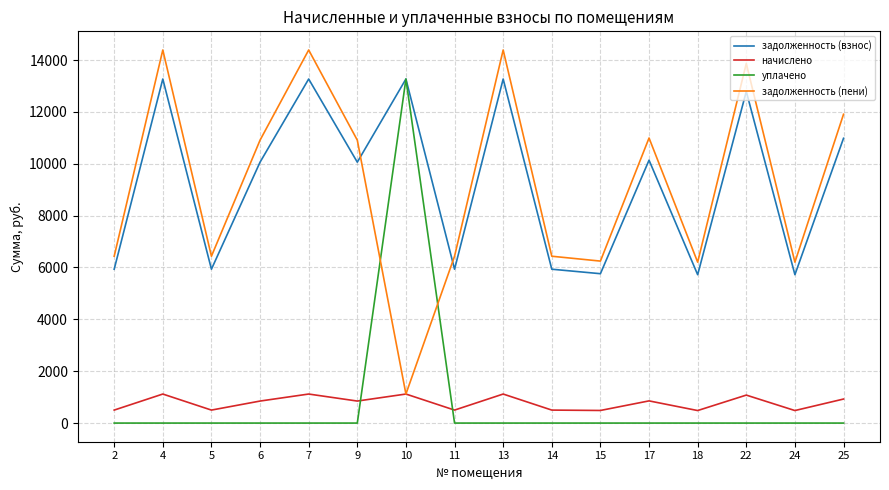

How many distinct data groups are displayed?

4